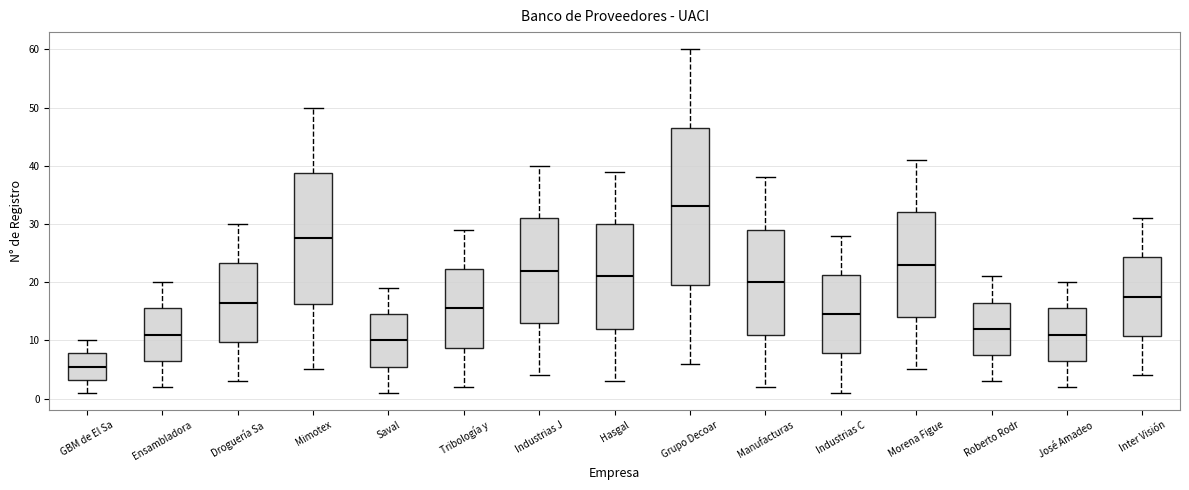

Which box's median line is the lowest?

GBM de El Sa